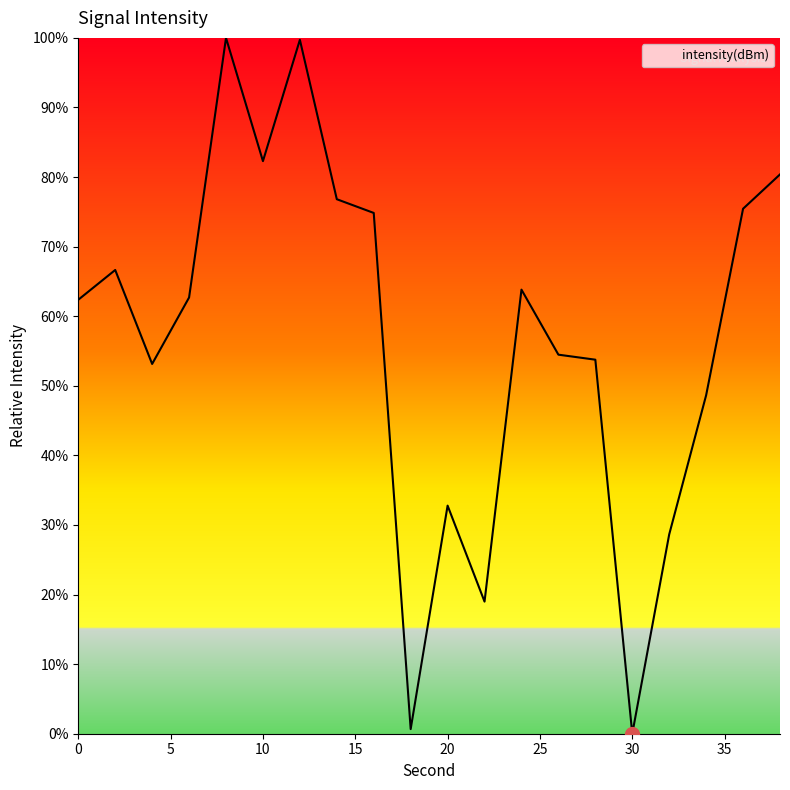

Is this an area chart (filled region under the line)?

No